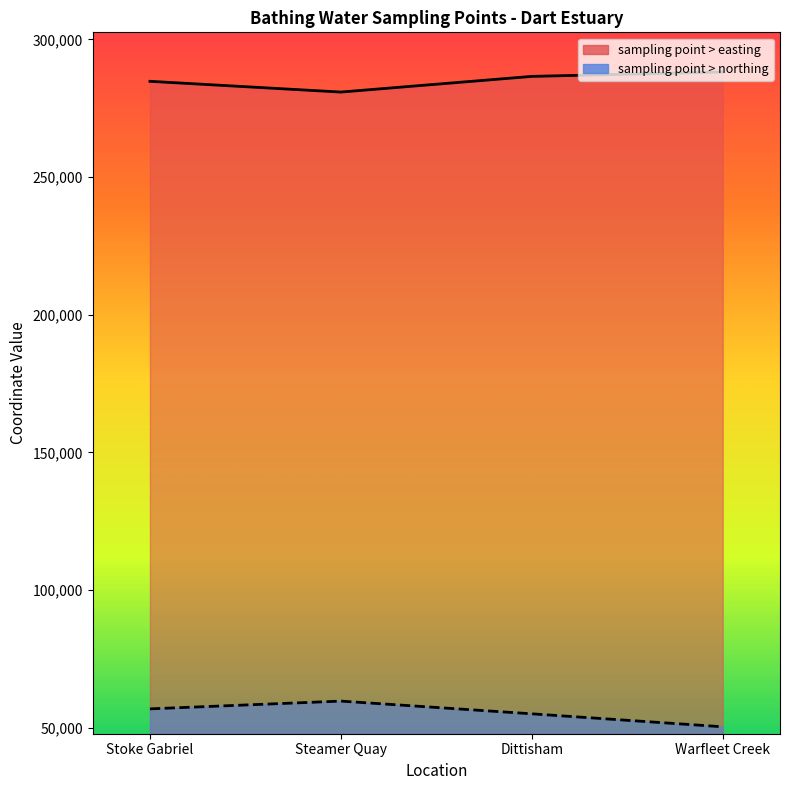

Reading left to right, list all the values displayed in this chart.

sampling point > easting: 284754	280854	286545	288136
sampling point > northing: 56870	59693	55074	50363